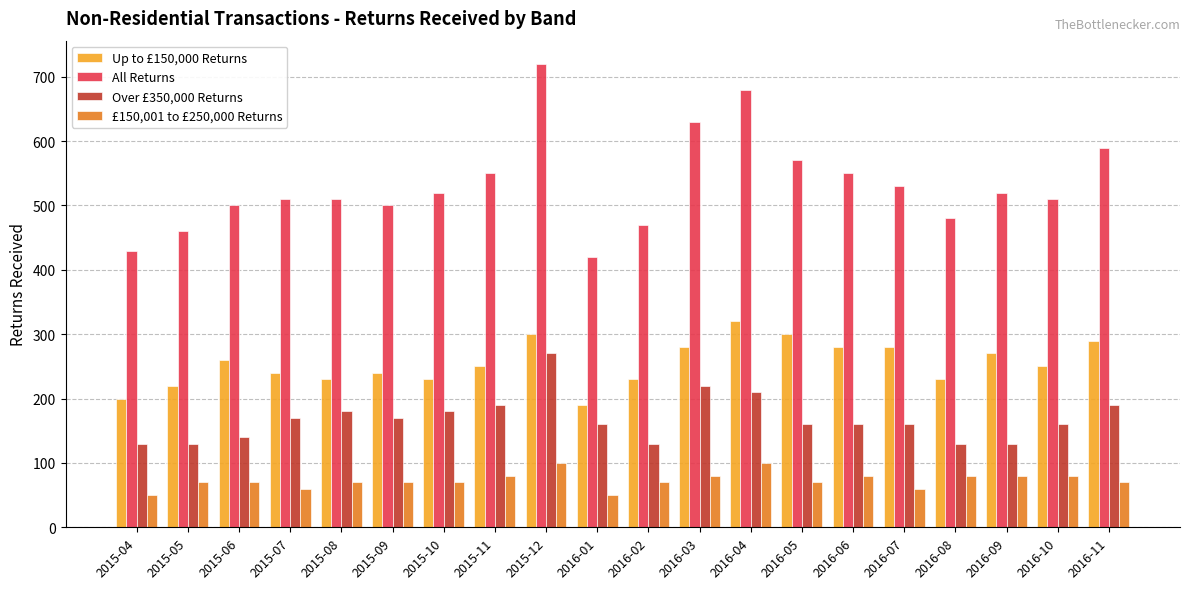

How many values in the All Returns series are below 520?

10